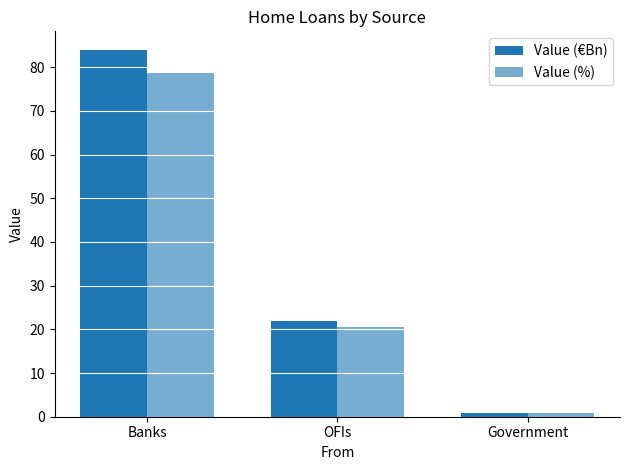

List the series in order of their overall mean, lowest first.

Value (%), Value (€Bn)